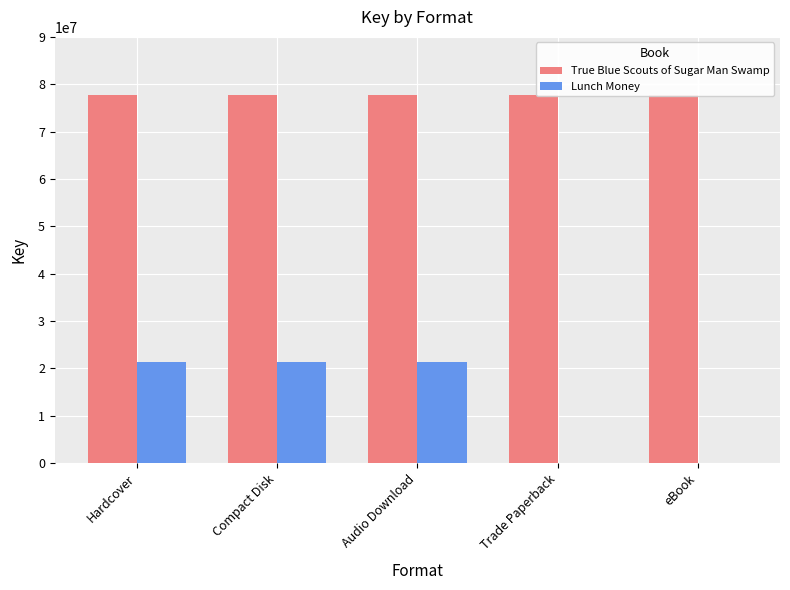

Which series has the largest total across all categories?

True Blue Scouts of Sugar Man Swamp